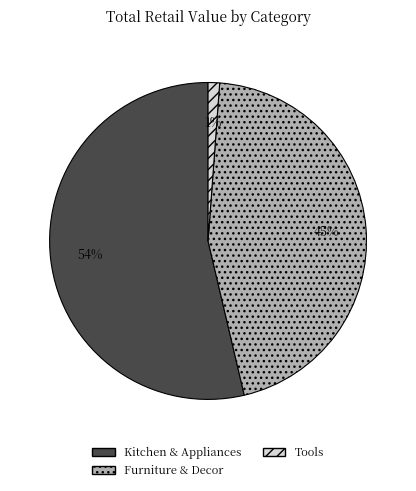

To the nearest percent, what portion does Tools represent?

1%